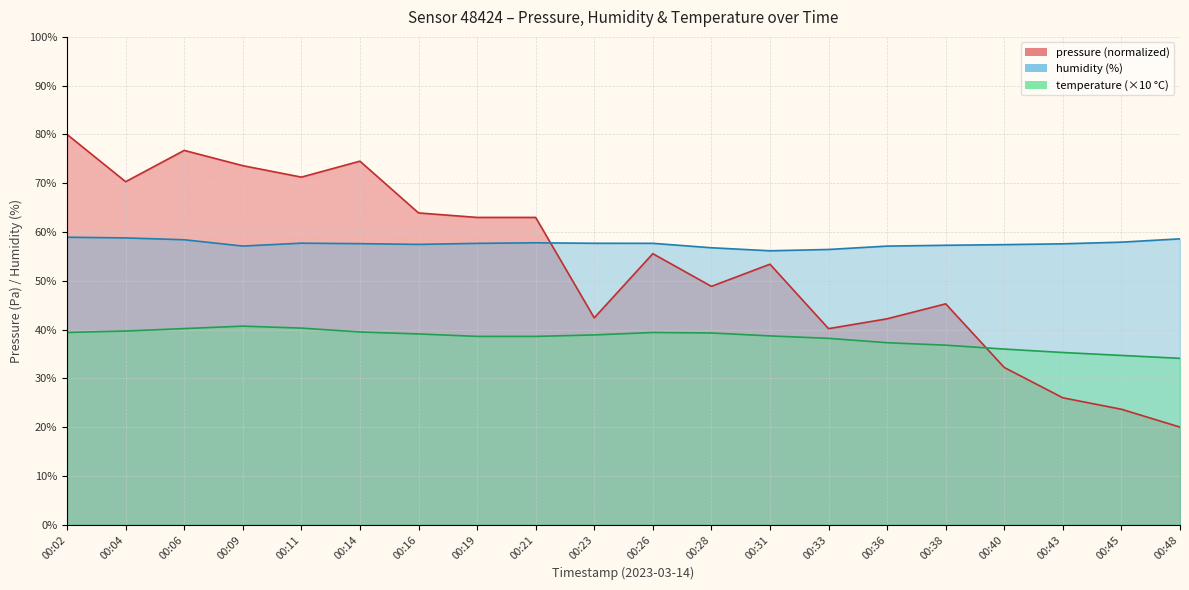

True or false: humidity has more than 2 points higher than both neighbors.

False